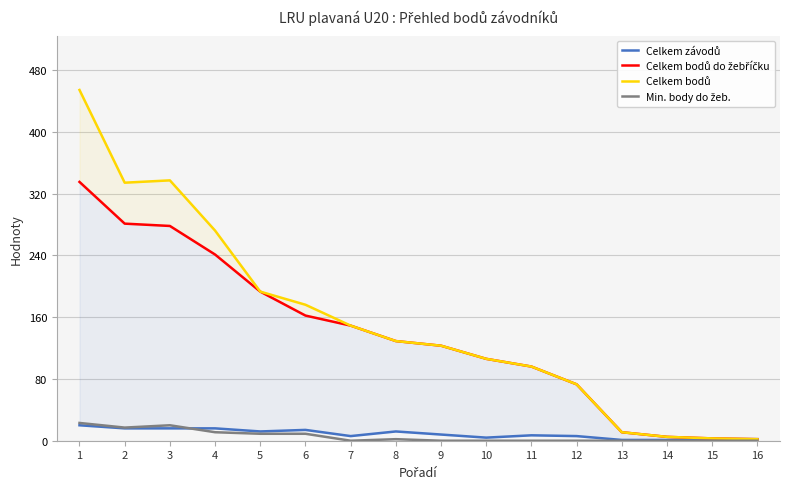

At which label is Celkem bodů do žebříčku closest to 168?

6